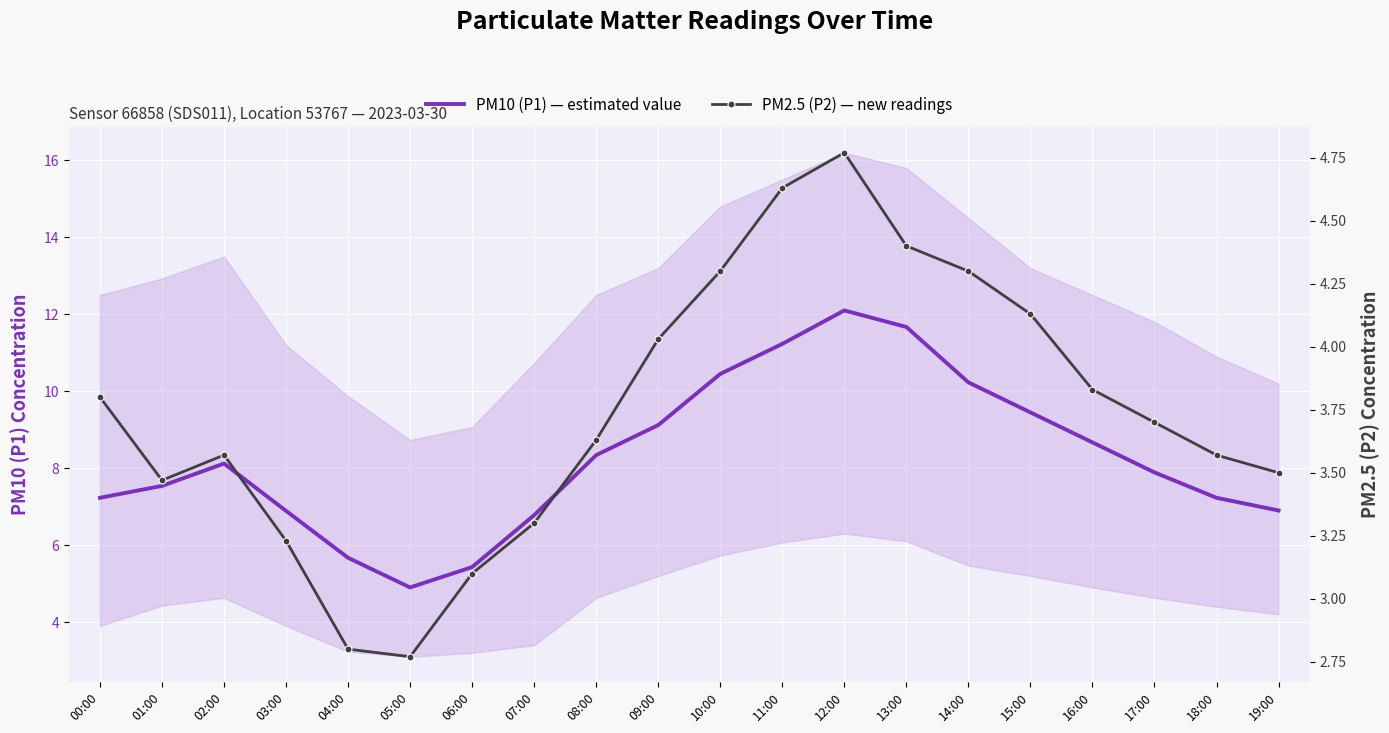

At which category does PM2.5 (P2) — new readings reach its first local valley?

01:00